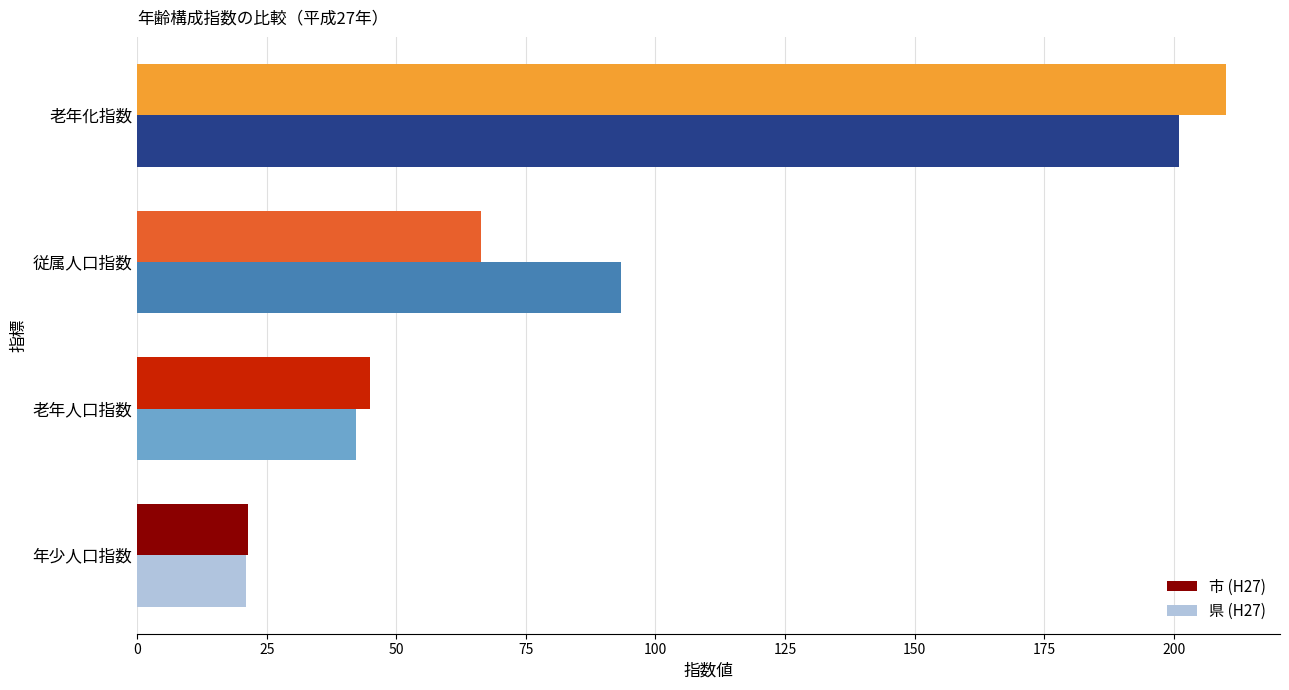

Which series has the widest spread of values?

市 (H27)